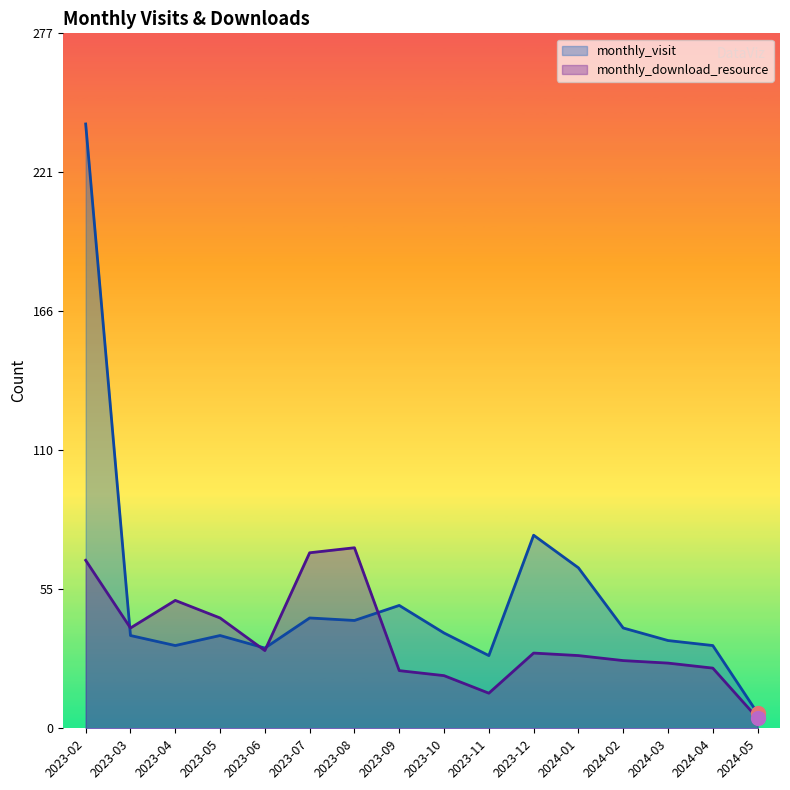

What is the value of the monthly_visit point at the 12th from the left?

64